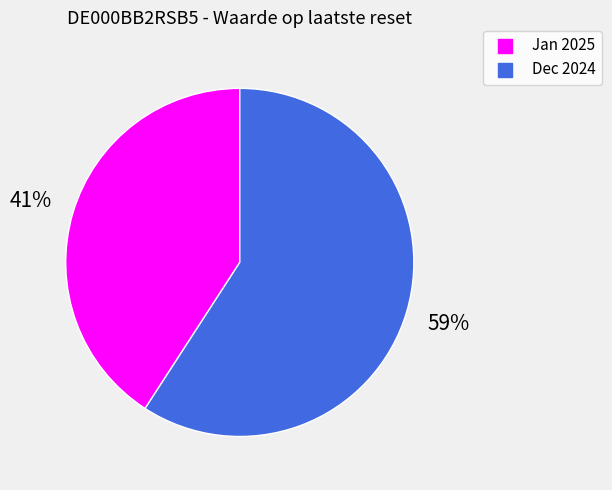

Is there any slice that represents more than half of the pie?

Yes